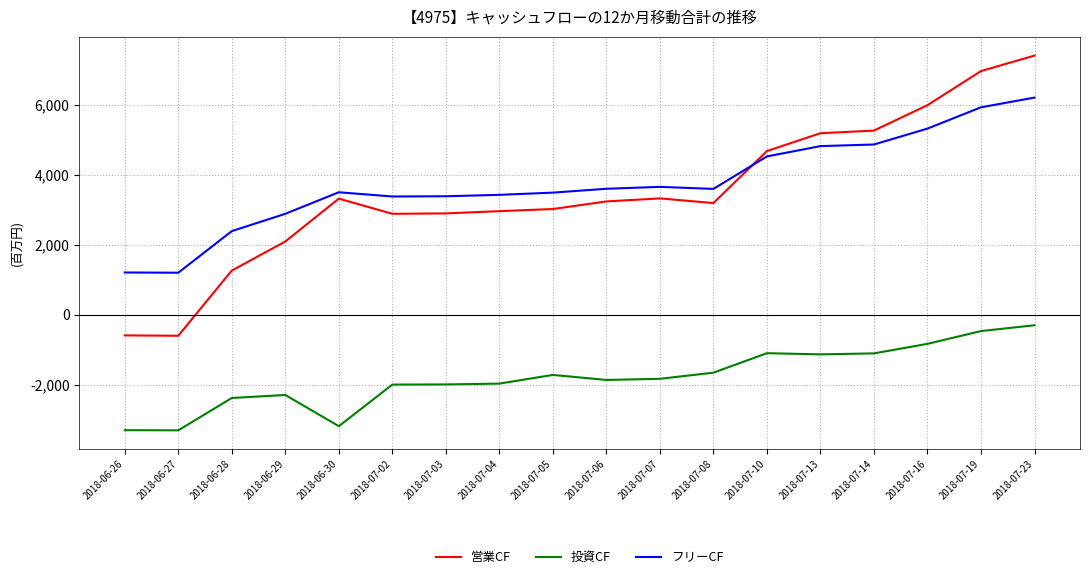

Which series has the largest range (max minus min)?

営業CF